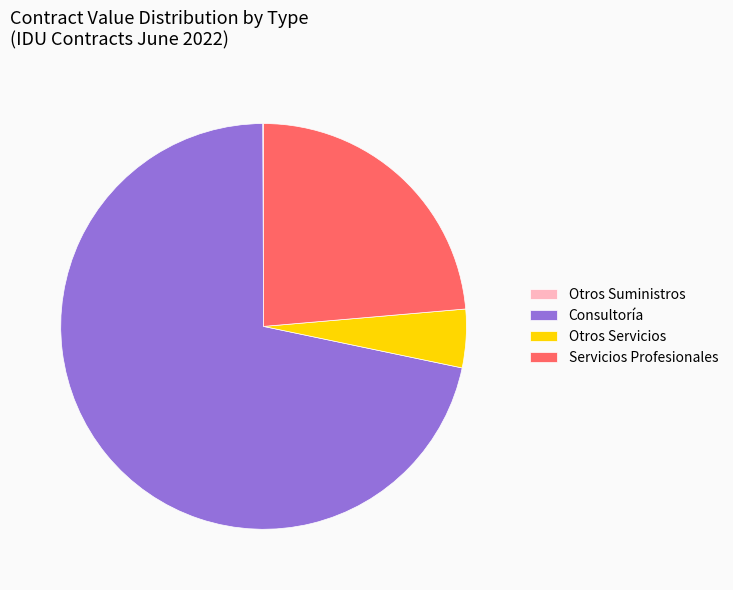

Which slice is the largest?

Consultoría